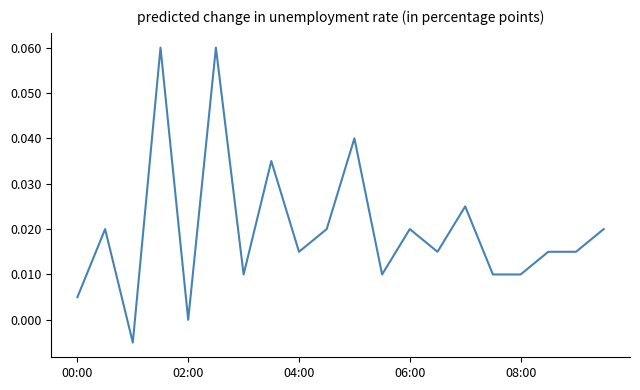

Does the chart display data point markers on the line(s)?

No